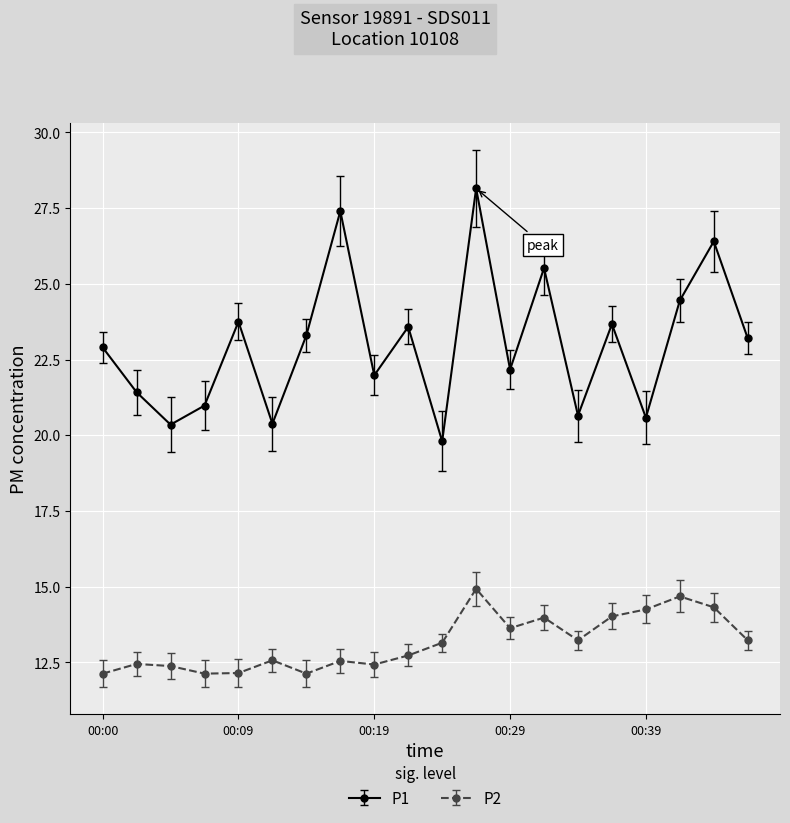

Which series has the widest spread of values?

P1